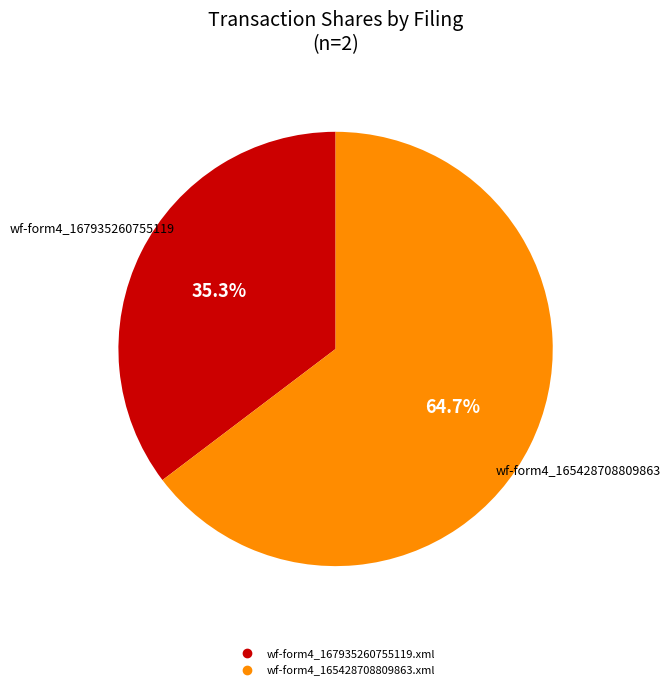

Approximately how many times larger is the value at wf-form4_165428708809863.xml compared to wf-form4_167935260755119.xml?

1.8